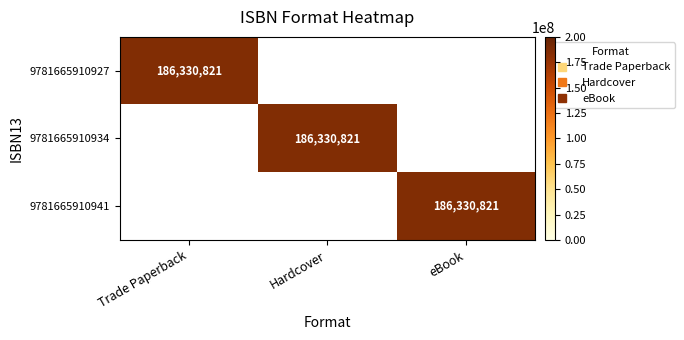

What is the total value across all series at eBook?

186330821